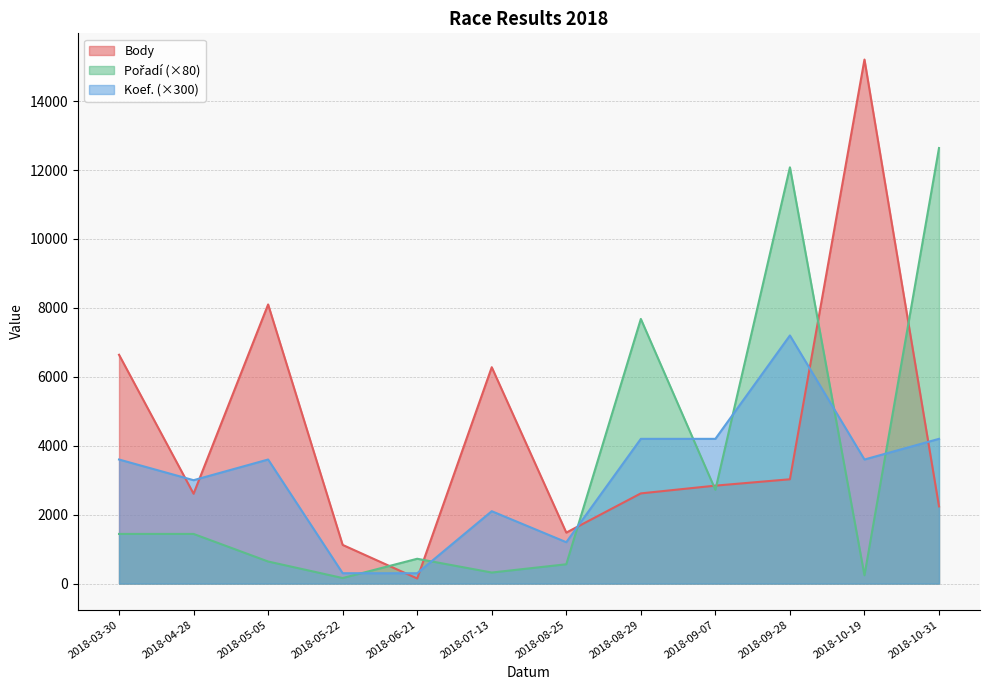

Which category has the highest value across all series?

2018-10-19